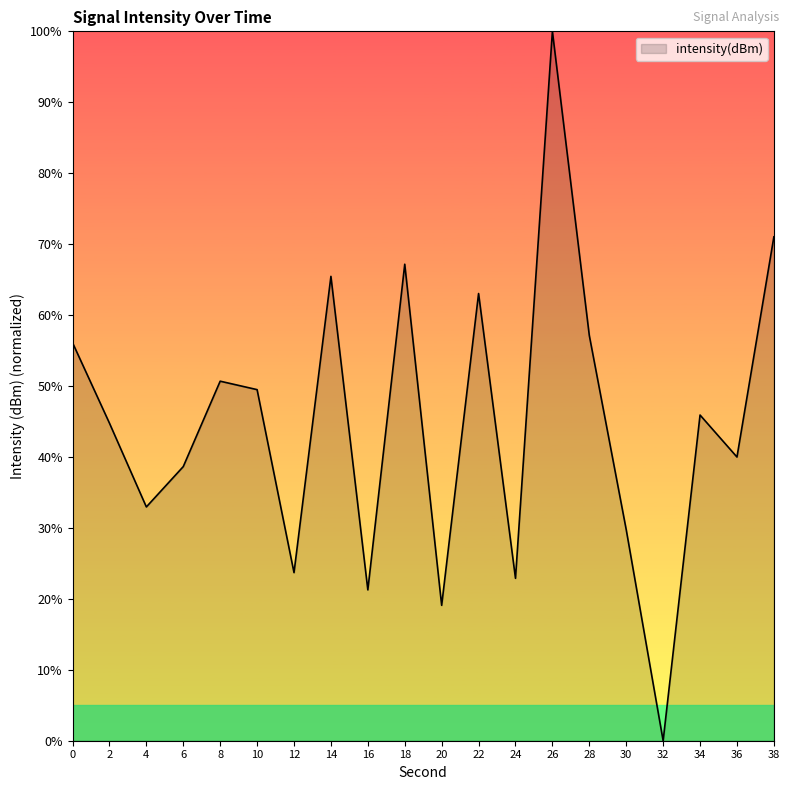

List the labels in order of value, smallest first.

32, 20, 16, 24, 12, 30, 4, 6, 36, 2, 34, 10, 8, 0, 28, 22, 14, 18, 38, 26